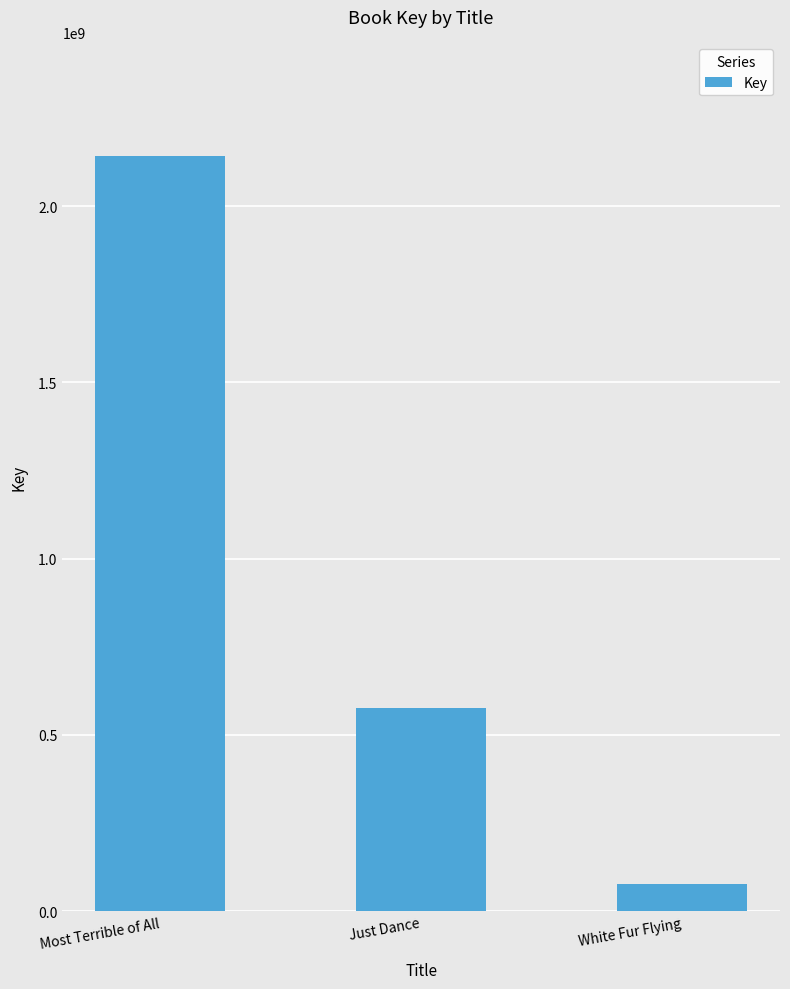

Is it true that the value at Most Terrible of All is 552459975?

False